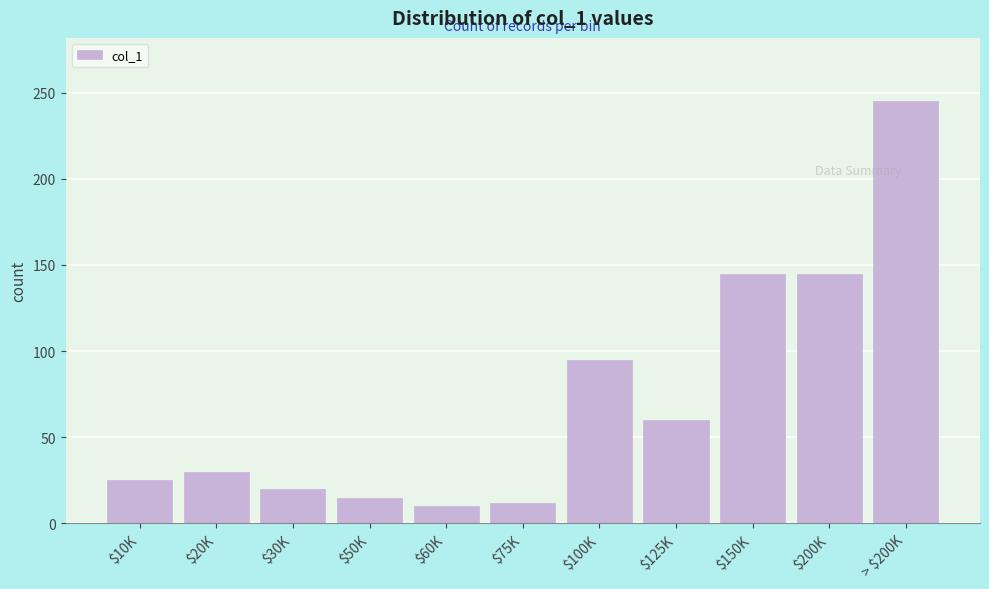

Reading left to right, list all the values displayed in this chart.

25	30	20	15	10	12	95	60	145	145	245